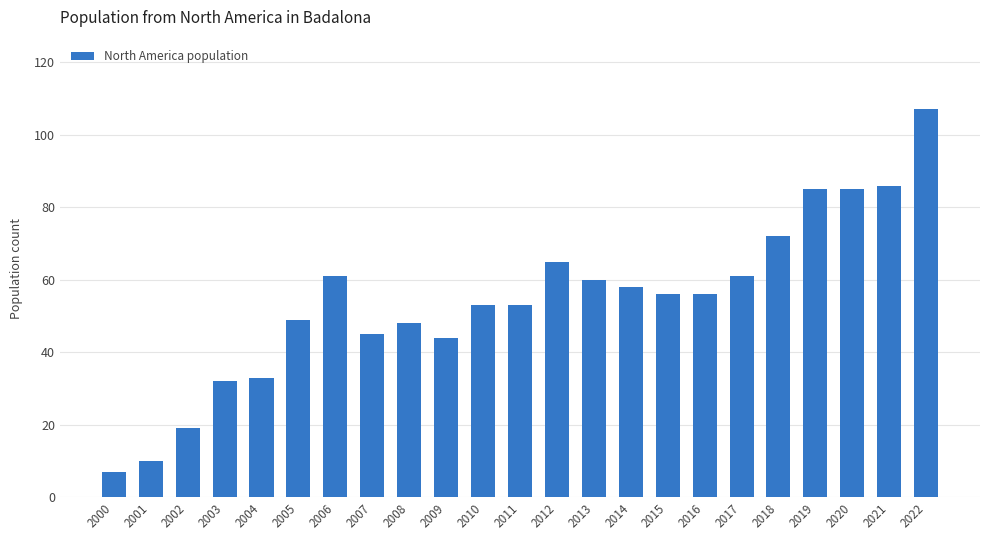

Which has a higher value, 2011 or 2018?

2018